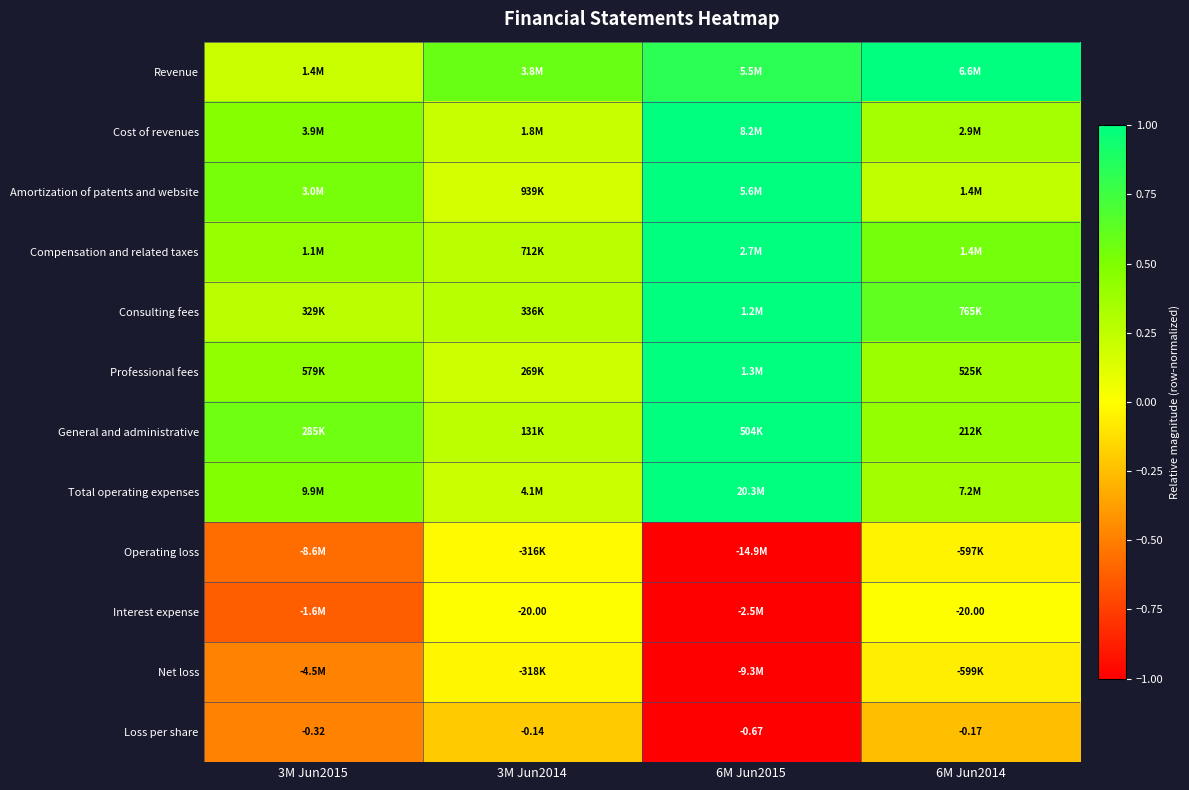

What value does the General and administrative series have at 3M Jun2014?

0.3